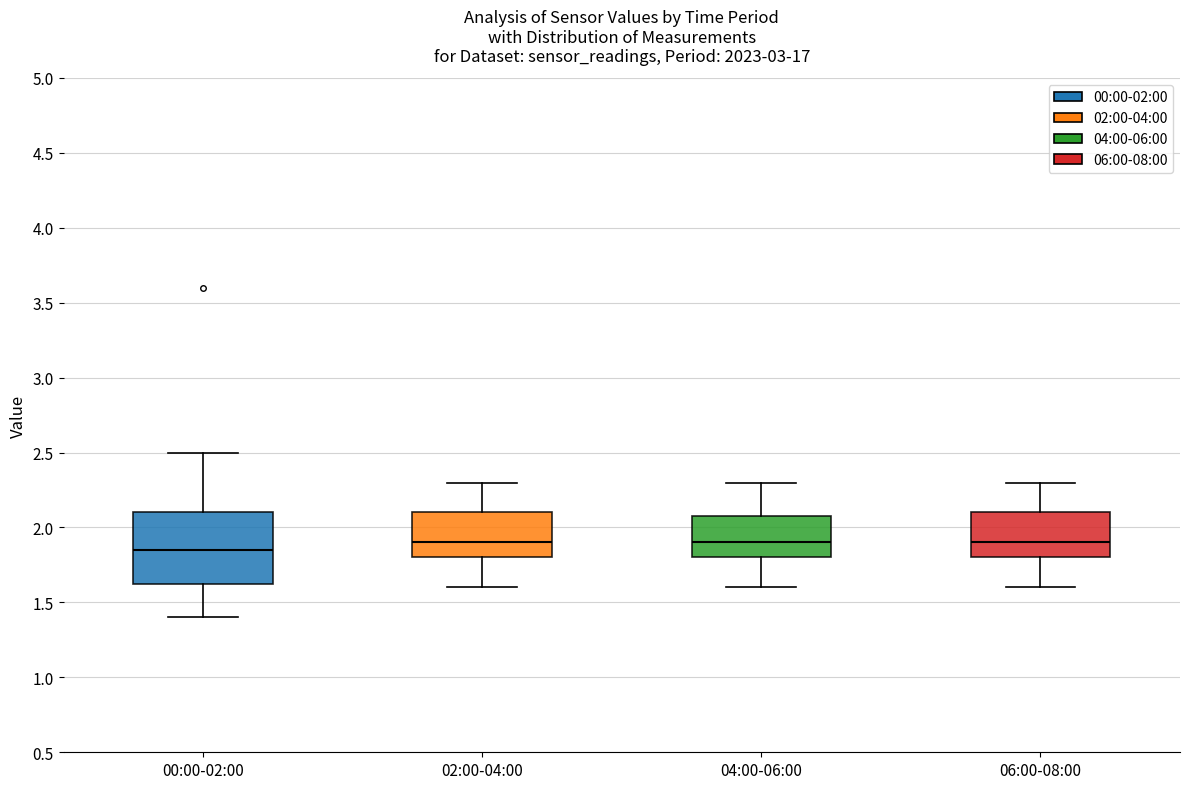

Reading left to right, transcribe this box plot: for each box, give where its median line is, the range the box spans, and where its two whiskers end, as read against the y-axis. The values are not printed on the chart, so give them approximately, as read against the axis.

00:00-02:00: median 1.85, box 1.65 to 2.10, whiskers 1.40 to 2.50
02:00-04:00: median 1.90, box 1.80 to 2.10, whiskers 1.60 to 2.30
04:00-06:00: median 1.90, box 1.80 to 2.10, whiskers 1.60 to 2.30
06:00-08:00: median 1.90, box 1.80 to 2.10, whiskers 1.60 to 2.30